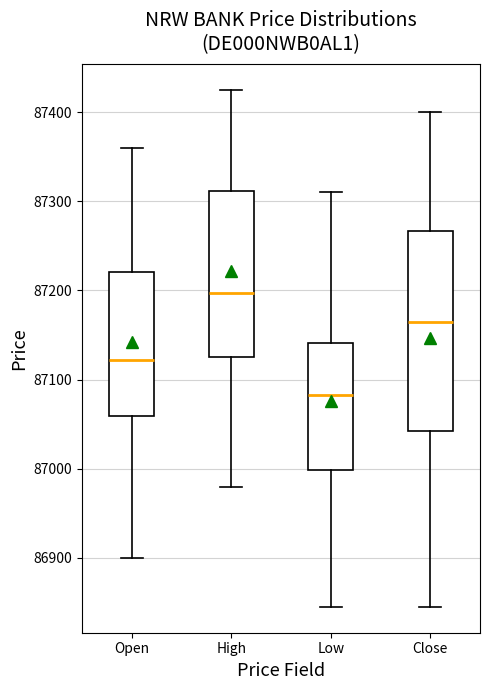

Where is the upper edge of the box for Open on the y-axis? The values are not printed on the chart, so give them approximately, as read against the axis.

87220